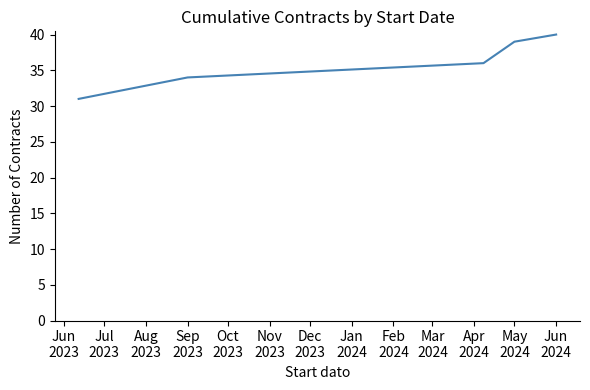

What is the maximum value shown in the chart?

40